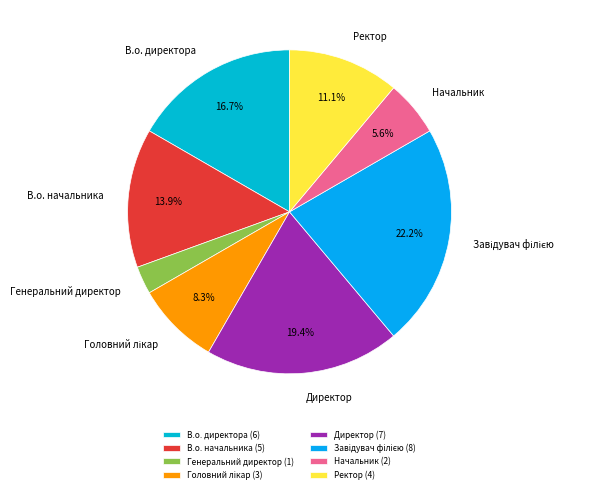

Does any single category account for the majority?

No